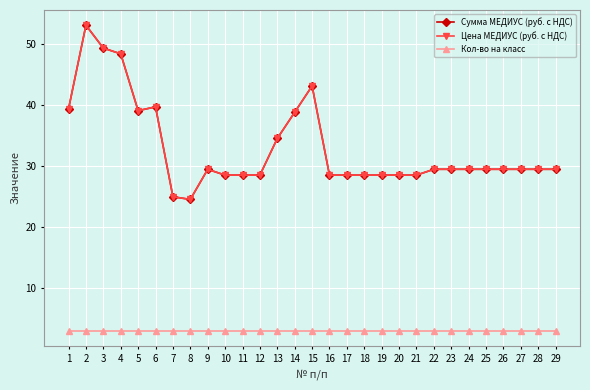

True or false: Цена МЕДИУС (руб. с НДС) and Сумма МЕДИУС (руб. с НДС) intersect in this chart.

False